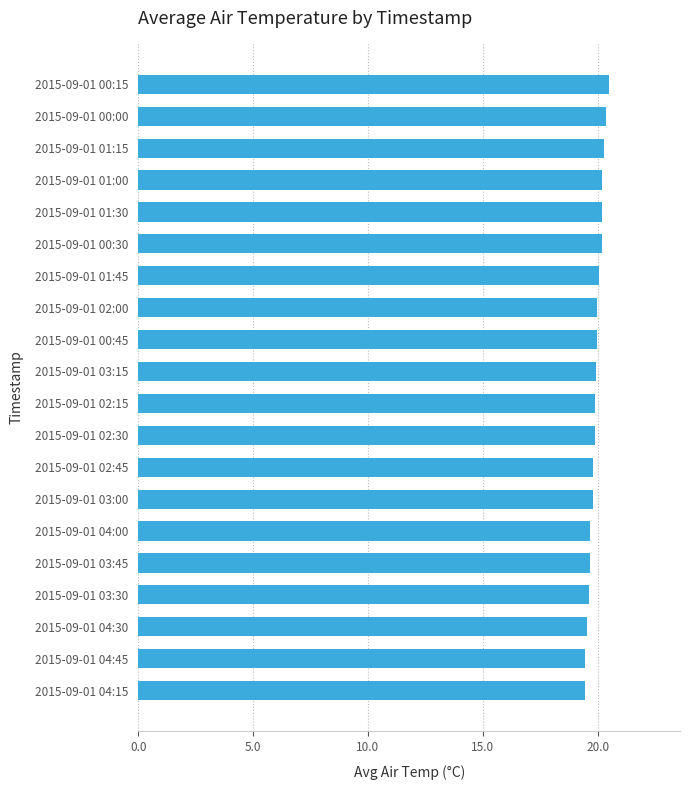

How many series are shown in this chart?

1